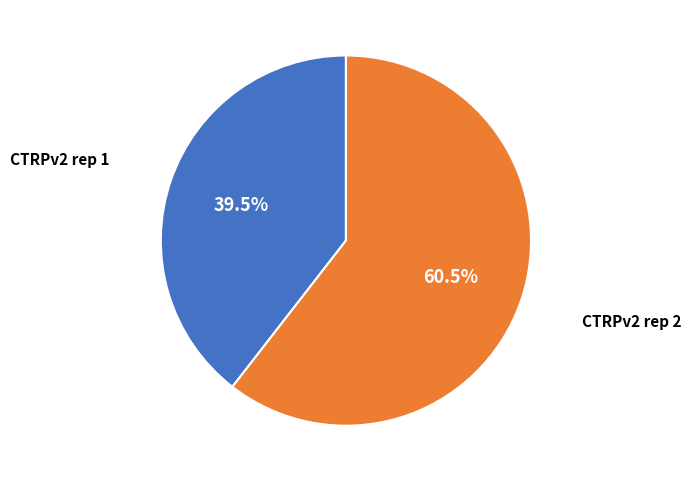

Which category has the smallest portion of the pie?

CTRPv2 rep 1